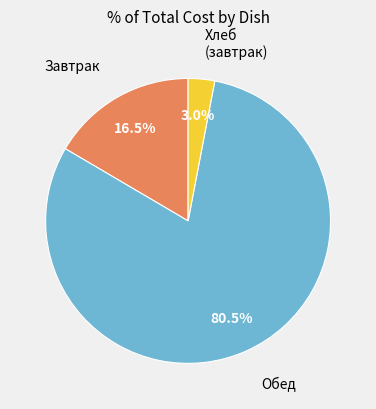

Does any single category account for the majority?

Yes